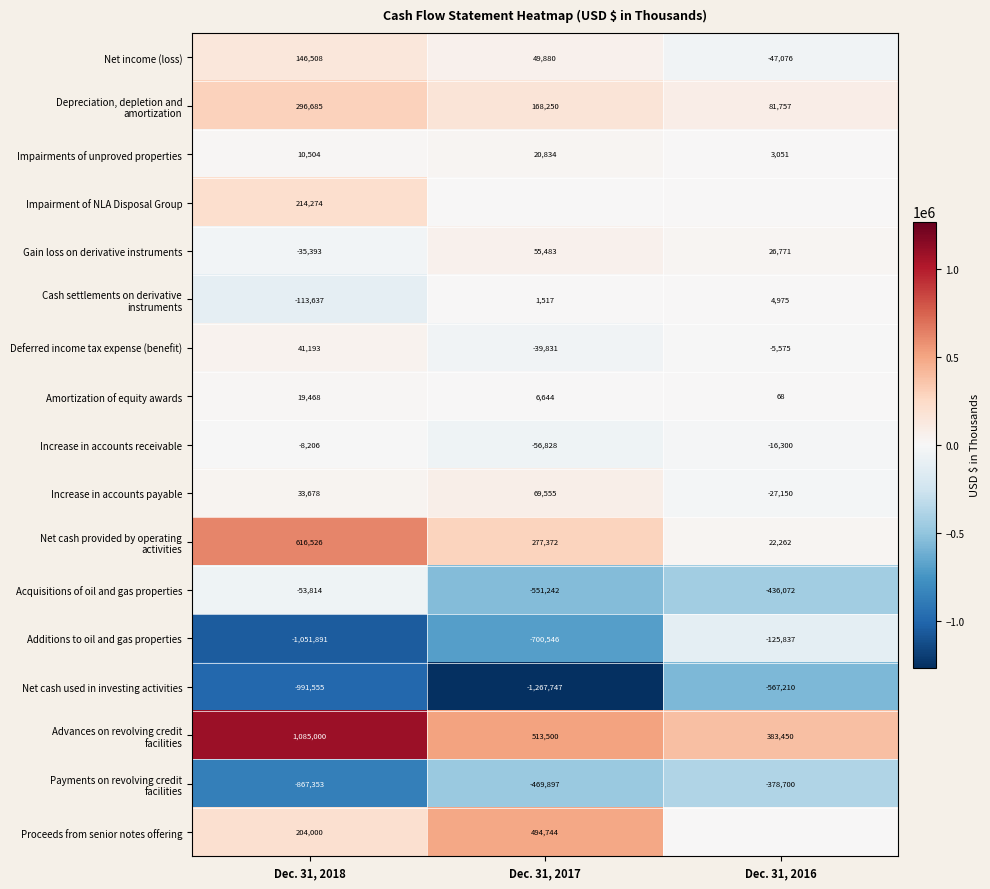

List the labels in order of Impairments of unproved properties value, smallest first.

Dec. 31, 2016, Dec. 31, 2018, Dec. 31, 2017